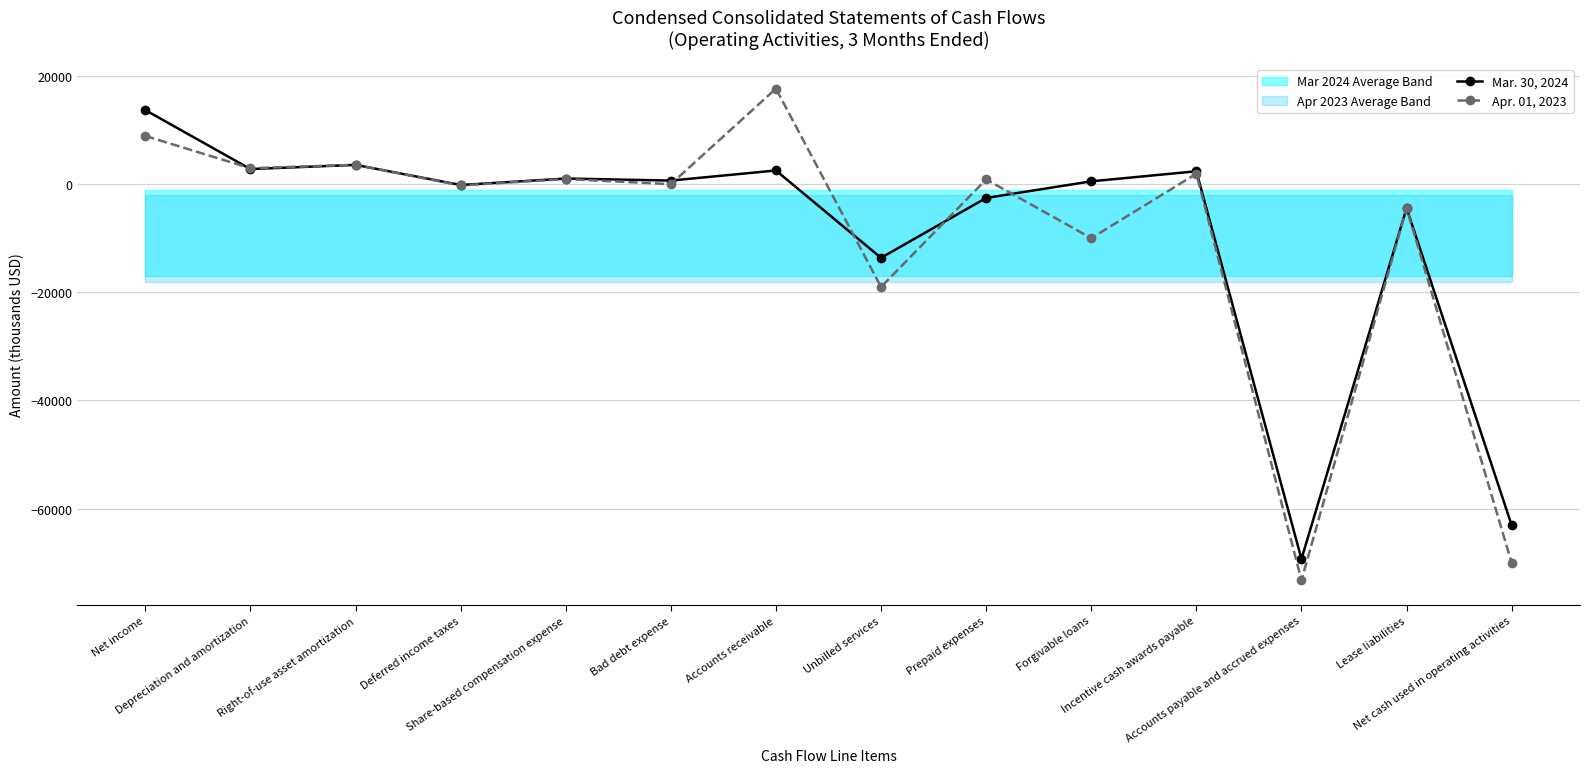

How many times do Mar. 30, 2024 and Apr. 01, 2023 cross each other?

8